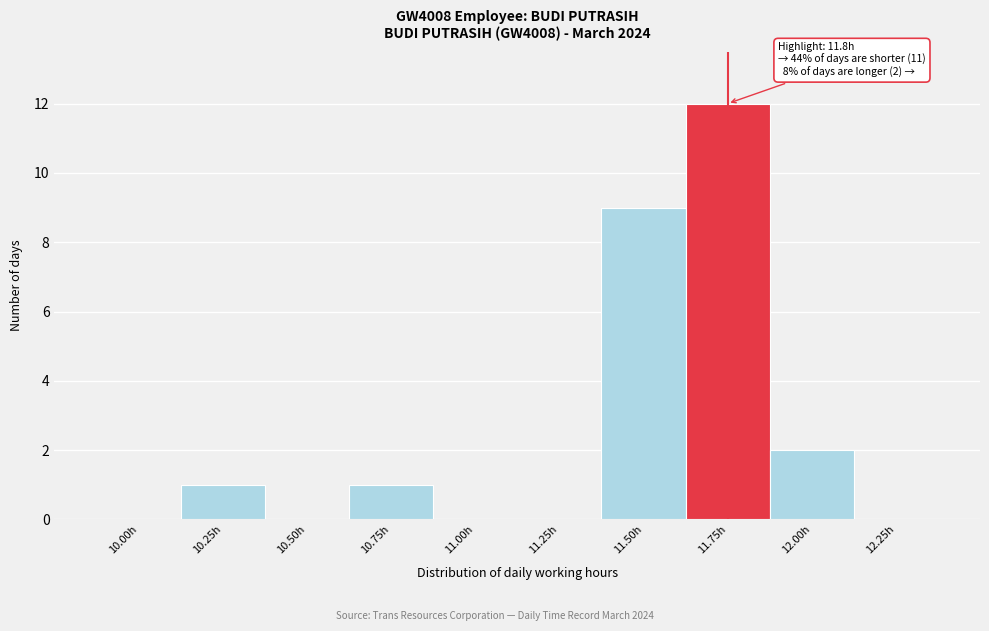

Reading left to right, what are all the values shown in this chart?

10.00h=0	10.25h=1	10.50h=0	10.75h=1	11.00h=0	11.25h=0	11.50h=9	11.75h=12	12.00h=2	12.25h=0